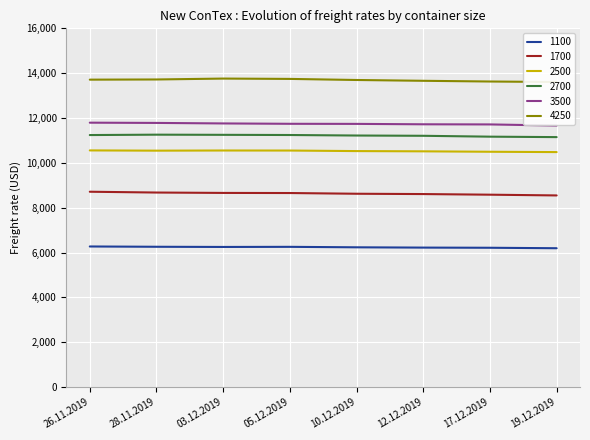

What is the sum of the 2700 values at 17.12.2019 and 05.12.2019?

22410